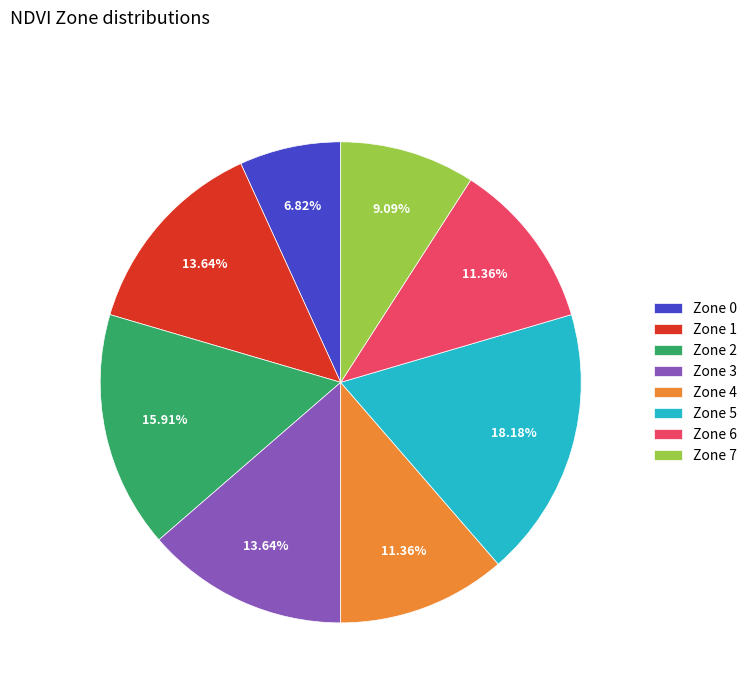

To the nearest percent, what is the average slice percentage?

12%